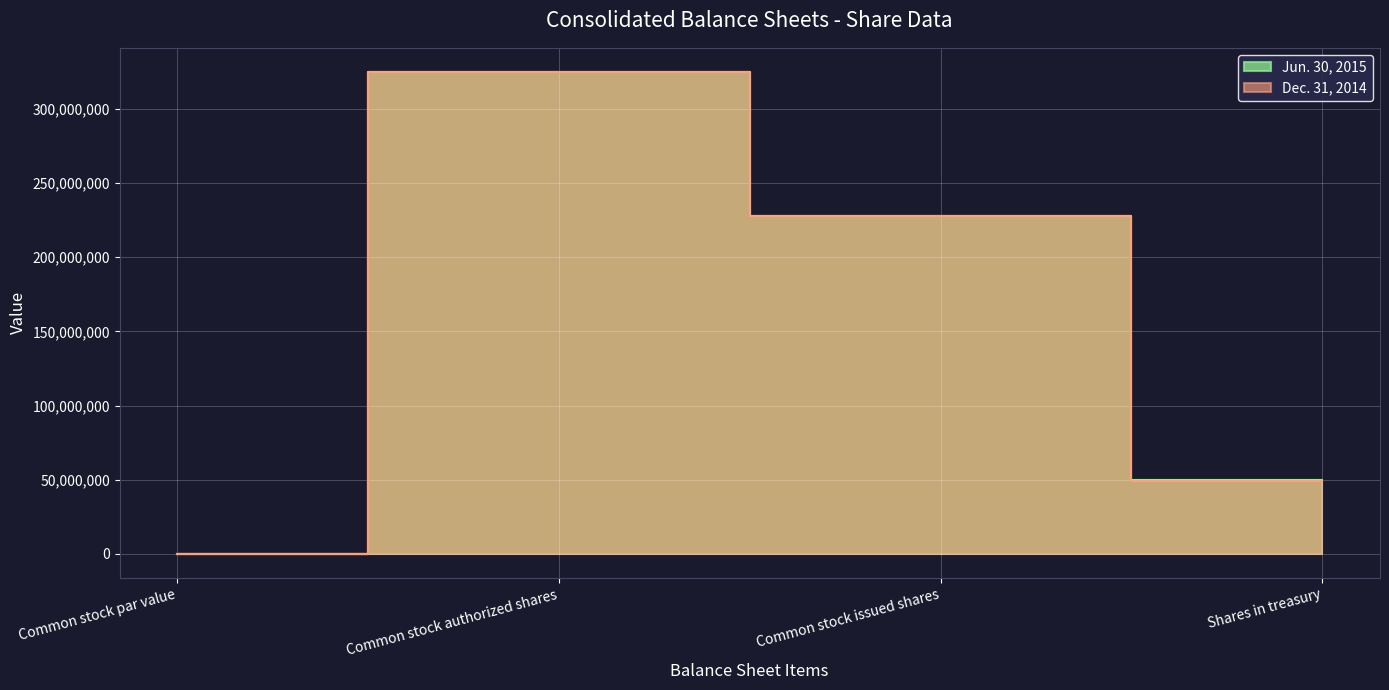

How many lines are shown in the chart?

2